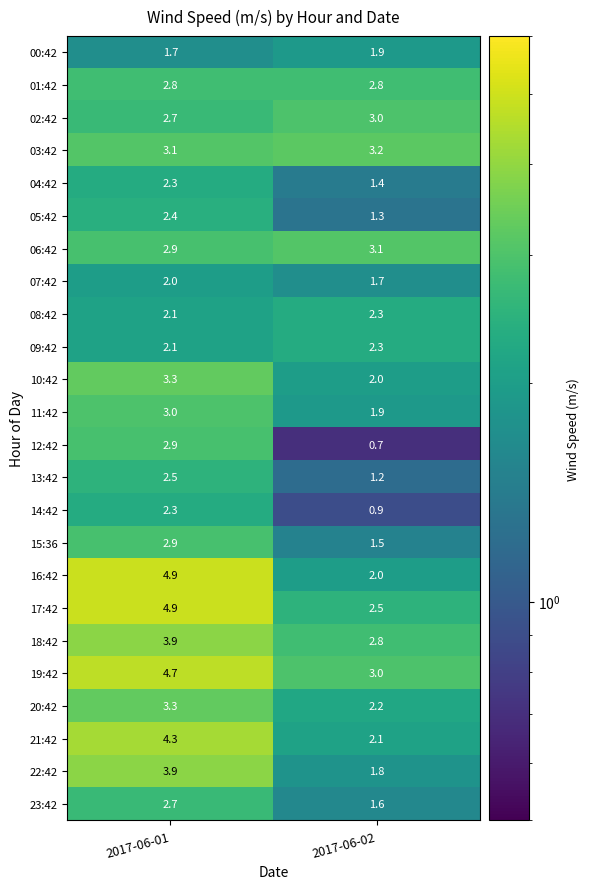

Which series has the largest range (max minus min)?

16:42